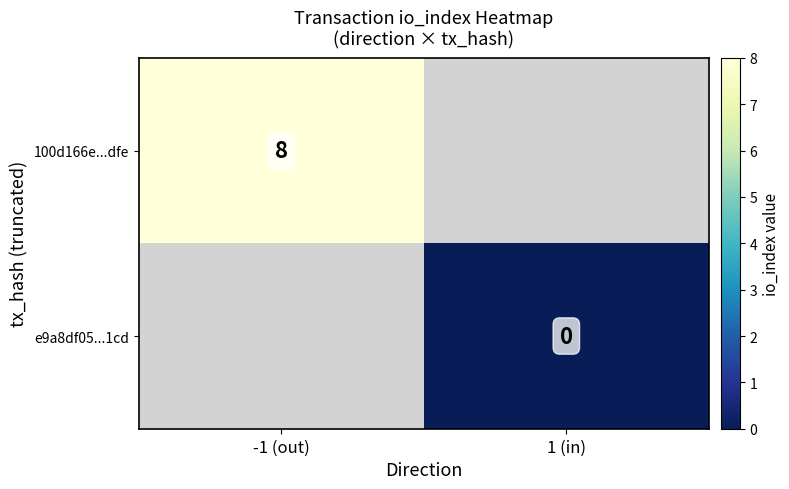

Which series has the largest total across all categories?

100d166e...dfe